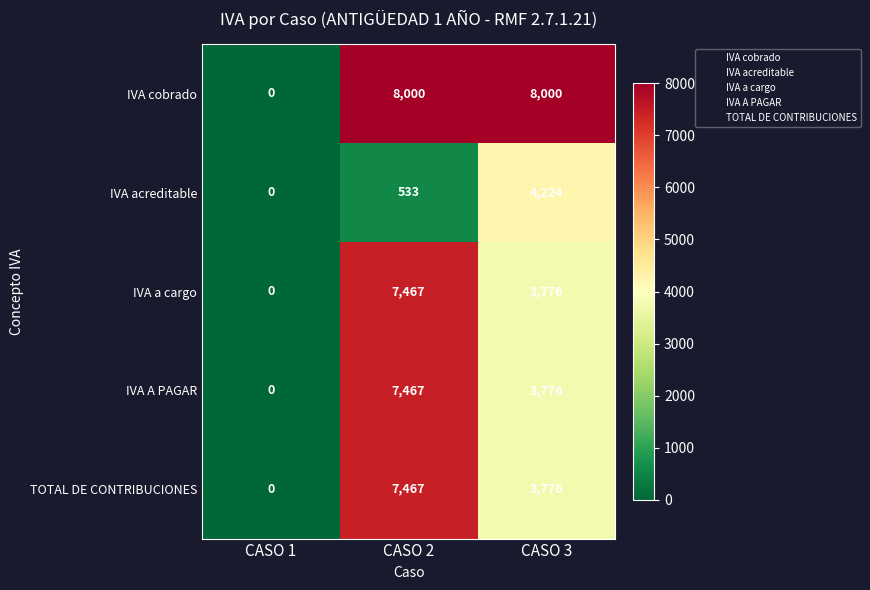

How many IVA cobrado values are between 0 and 8000?

3